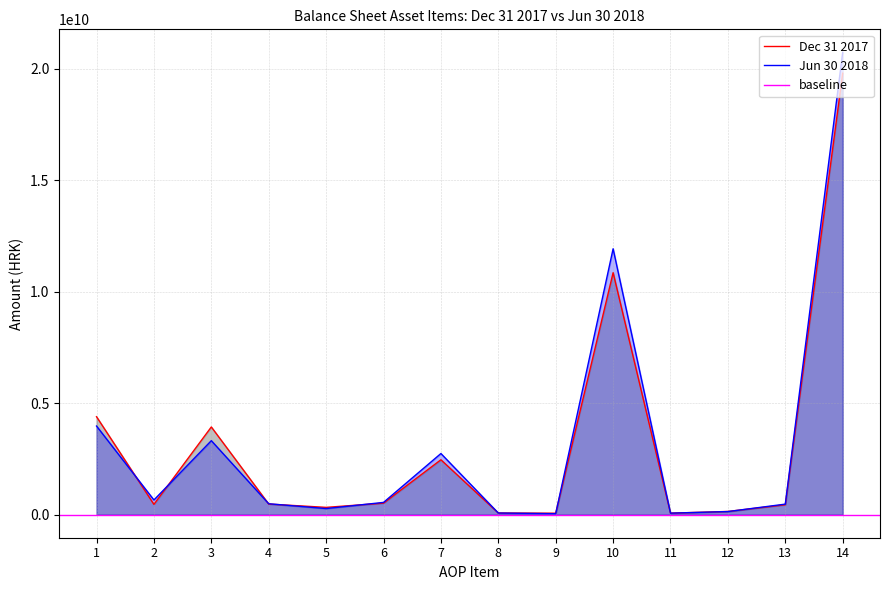

Where do Dec 31 2017 and Jun 30 2018 first cross each other?

1 and 2